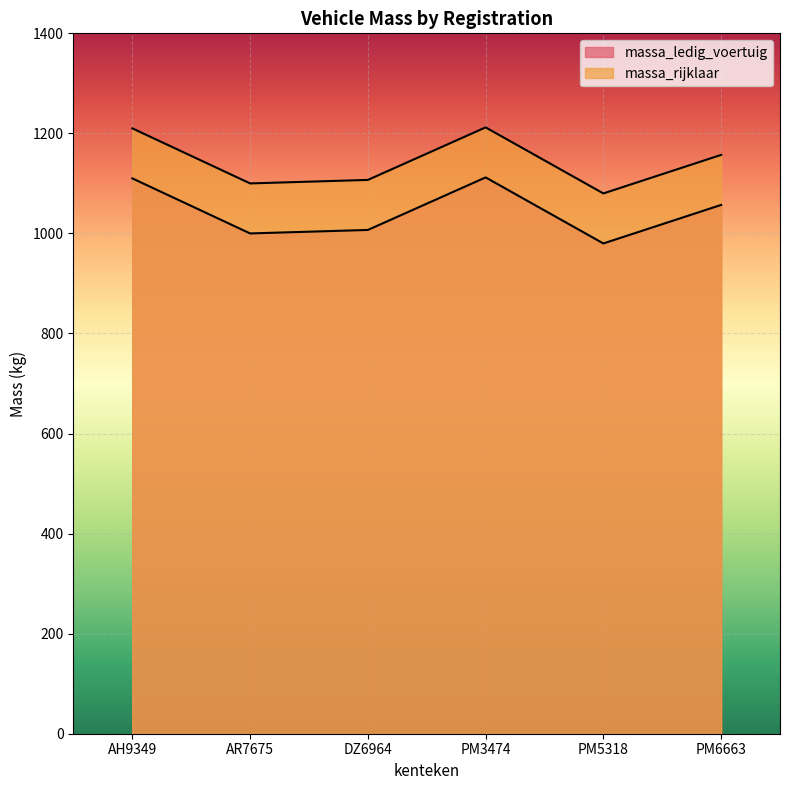

Where does the massa_rijklaar series first go above 1157?

AH9349